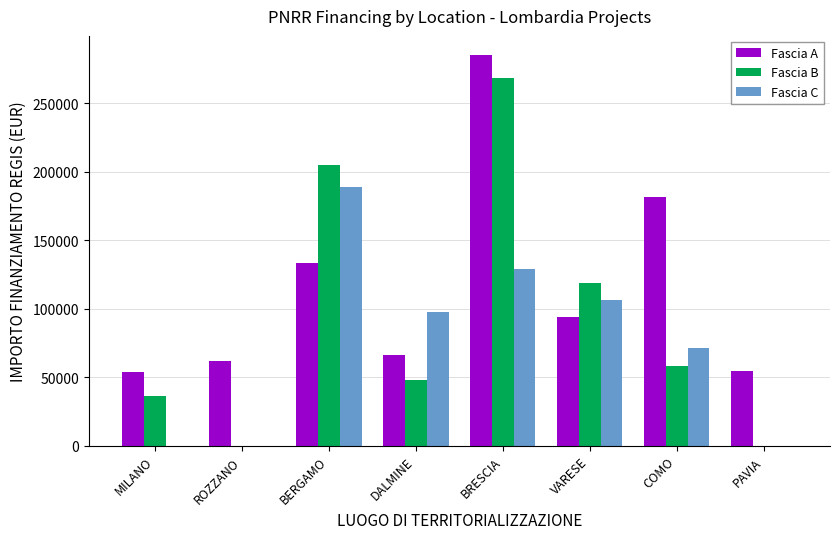

The Fascia C series shows 97812.0 at DALMINE. True or false?

True